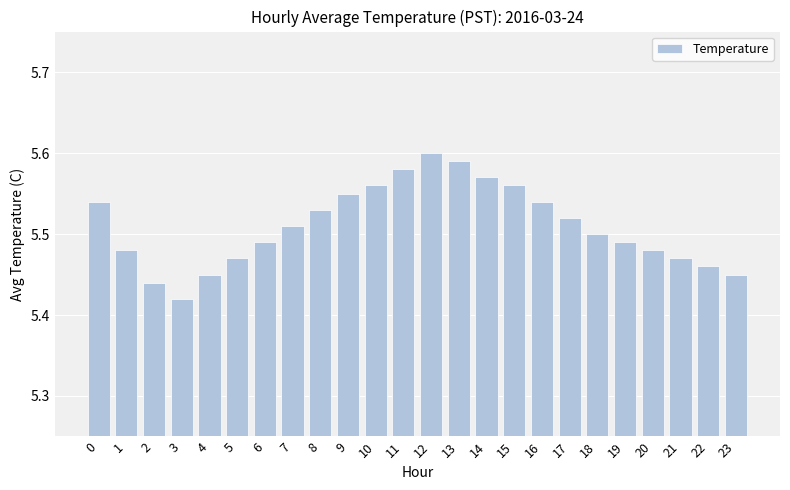

What is the sum of the values at 23 and 5?

10.9